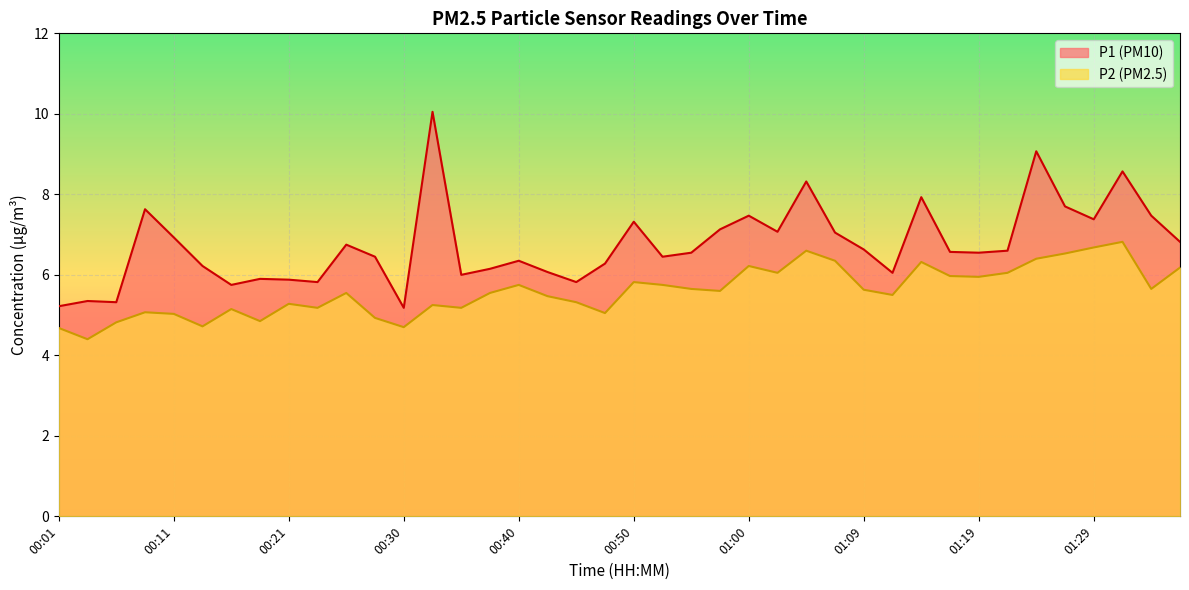

What are all the series names shown in the legend?

P1 (PM10), P2 (PM2.5)